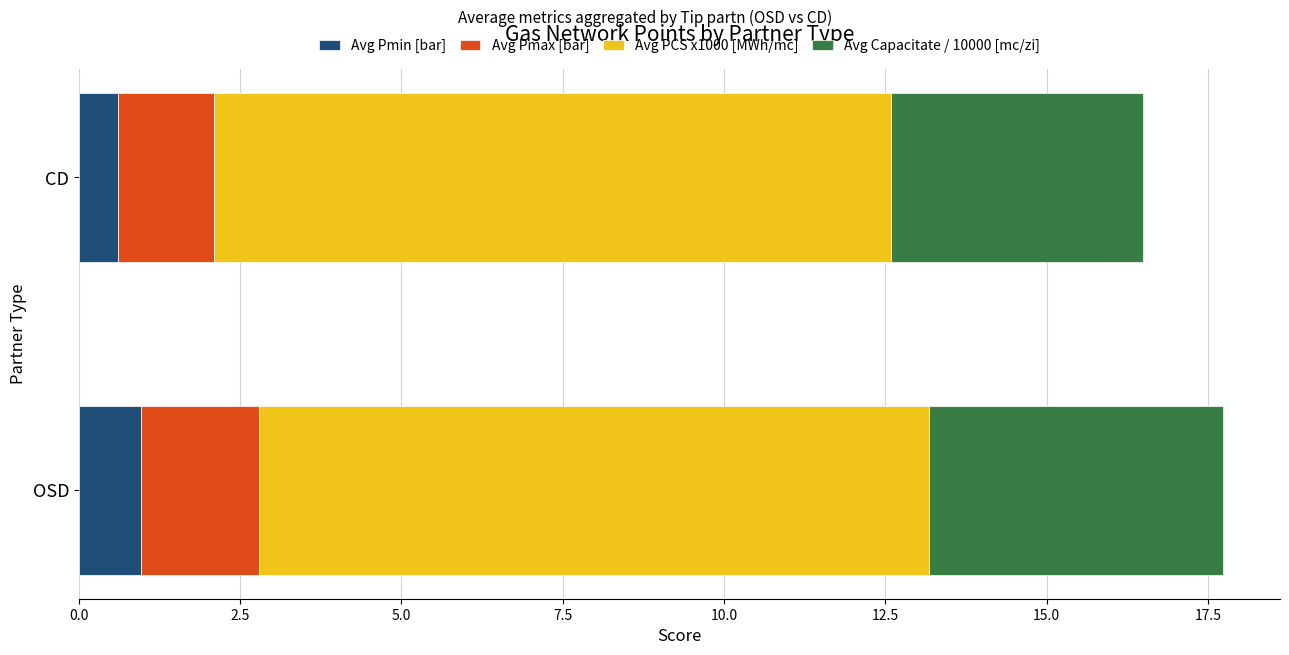

What is the total value across all series at OSD?

17.7